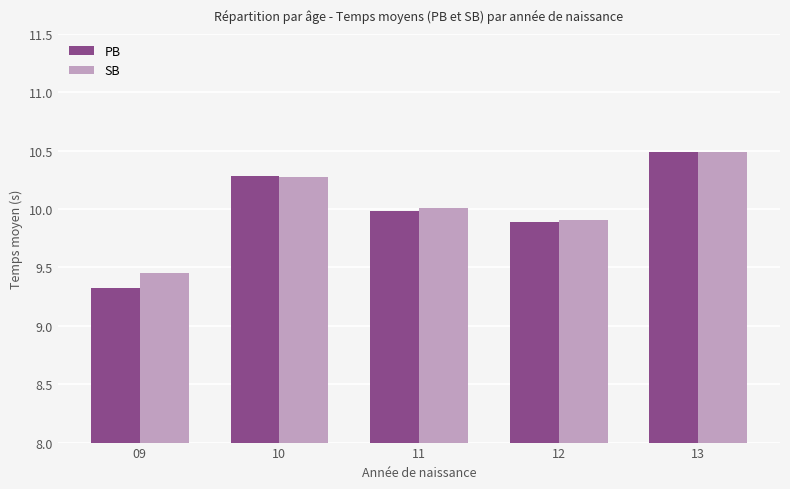

The SB series shows 5.4 at 09. True or false?

False